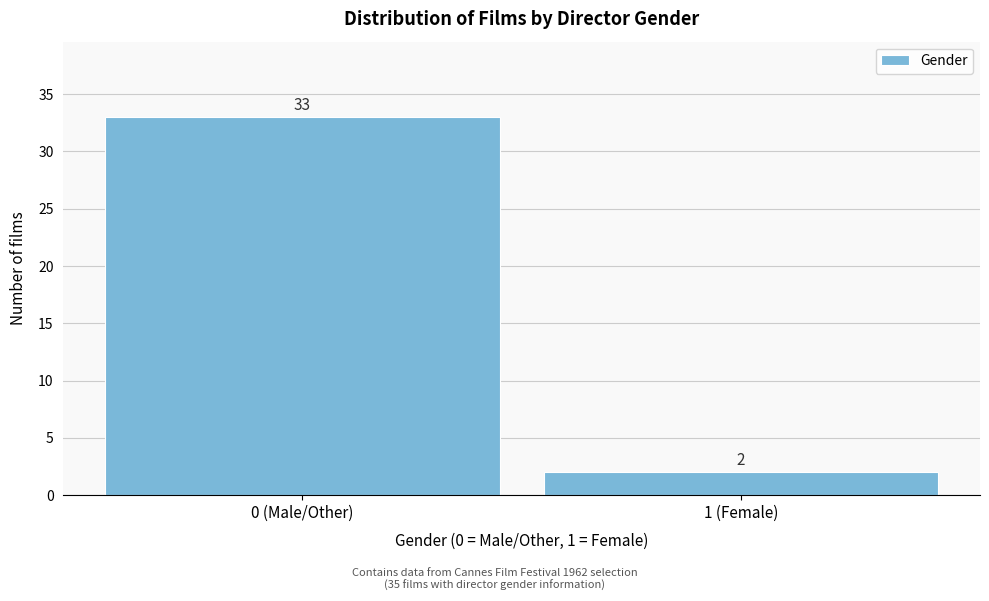

Reading left to right, what are all the values shown in this chart?

0 (Male/Other)=33	1 (Female)=2